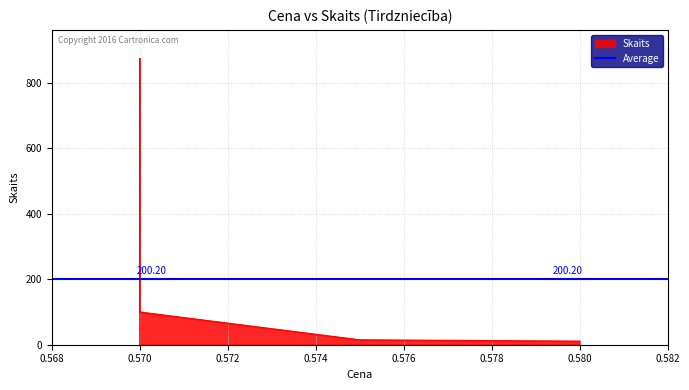

Rank the categories by value from highest to lowest.

0.57, 0.57, 0.575, 0.58, 0.57